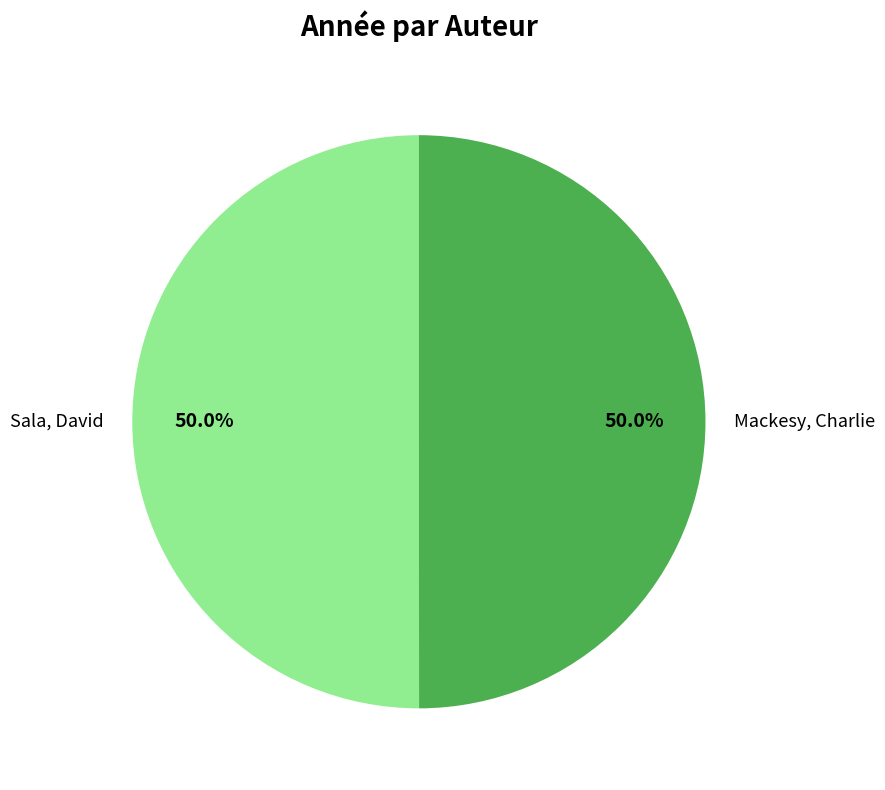

Combined, do Mackesy, Charlie and Sala, David account for over 50%?

Yes